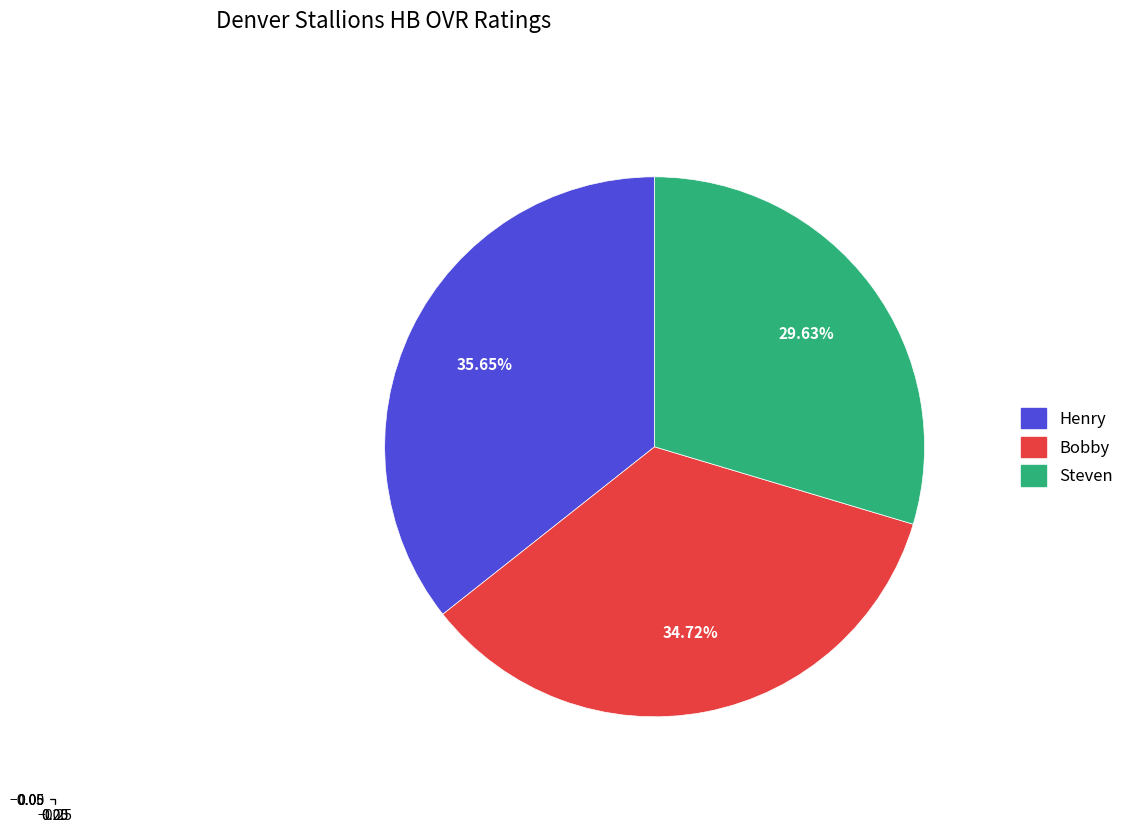

To the nearest percent, what percentage of the pie is Henry?

36%